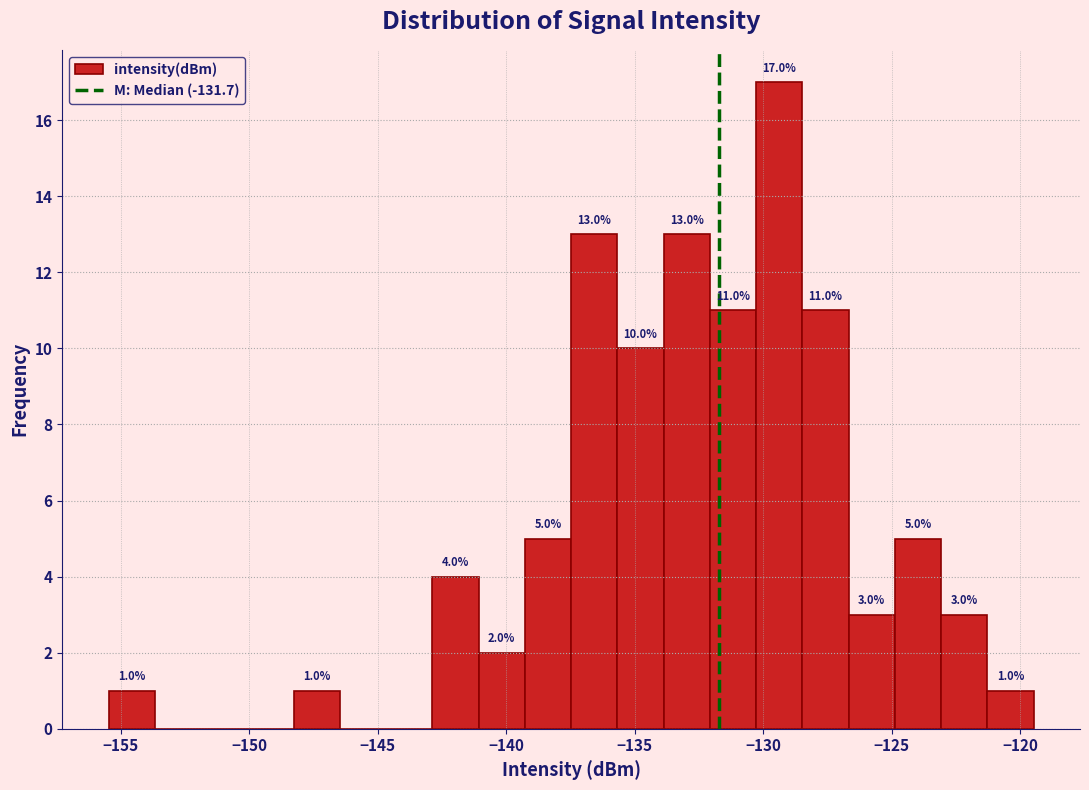

Around what value on the x-axis is the tallest bar? Give the approximate position of its centre, as read against the axis.

-129.5